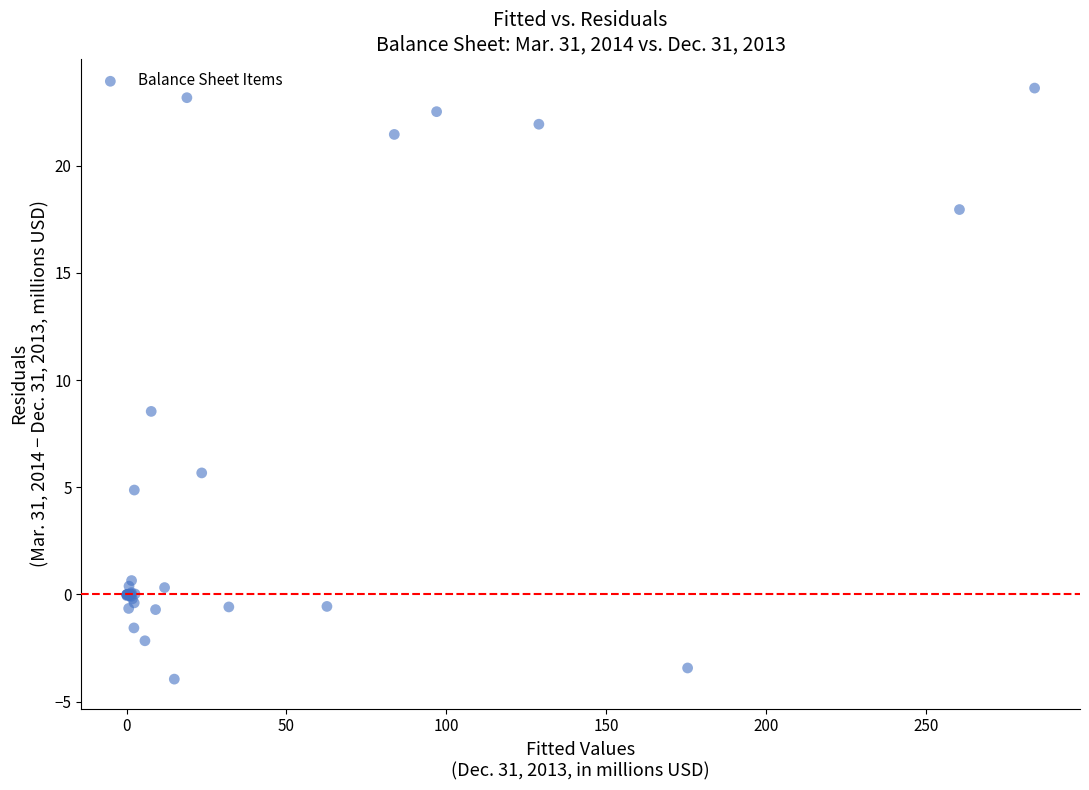

What Y value in the scatter plot is closest to 9?

8.5